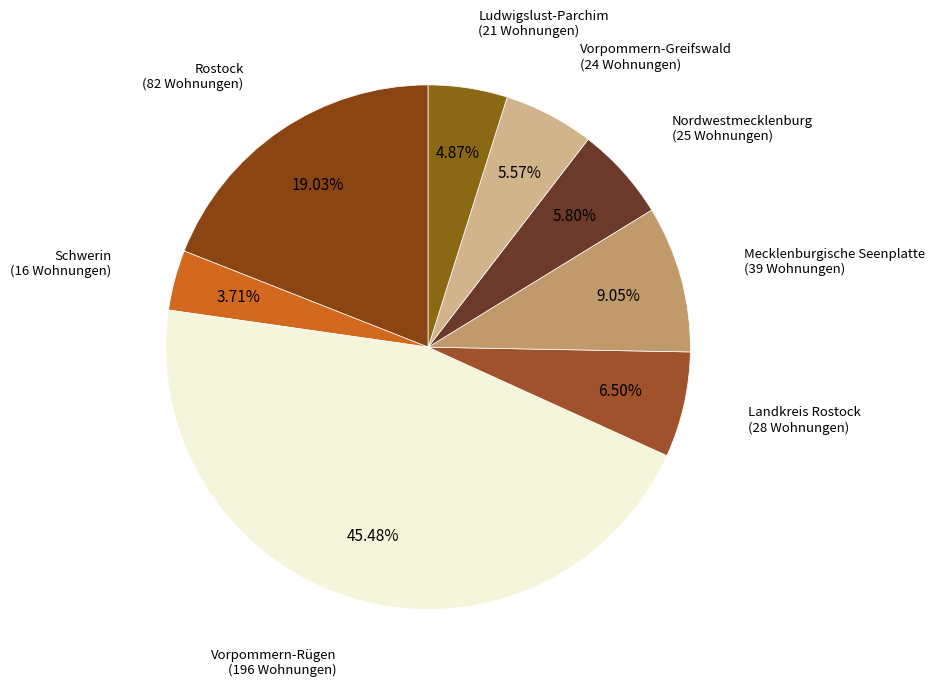

Count the number of slices in the pie.

8